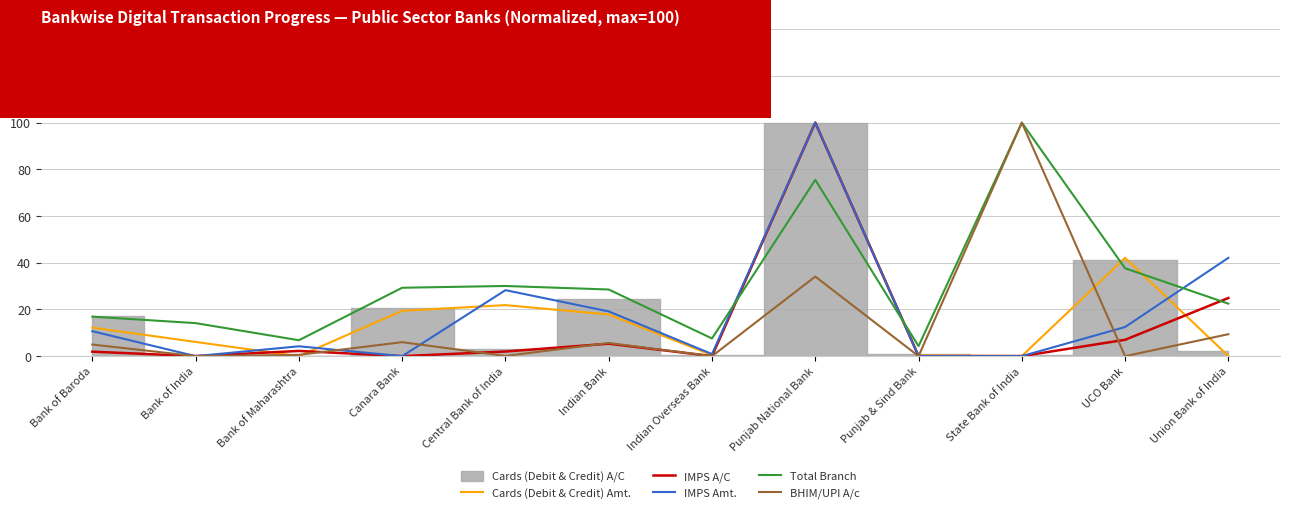

Does the chart have visible grid lines?

Yes